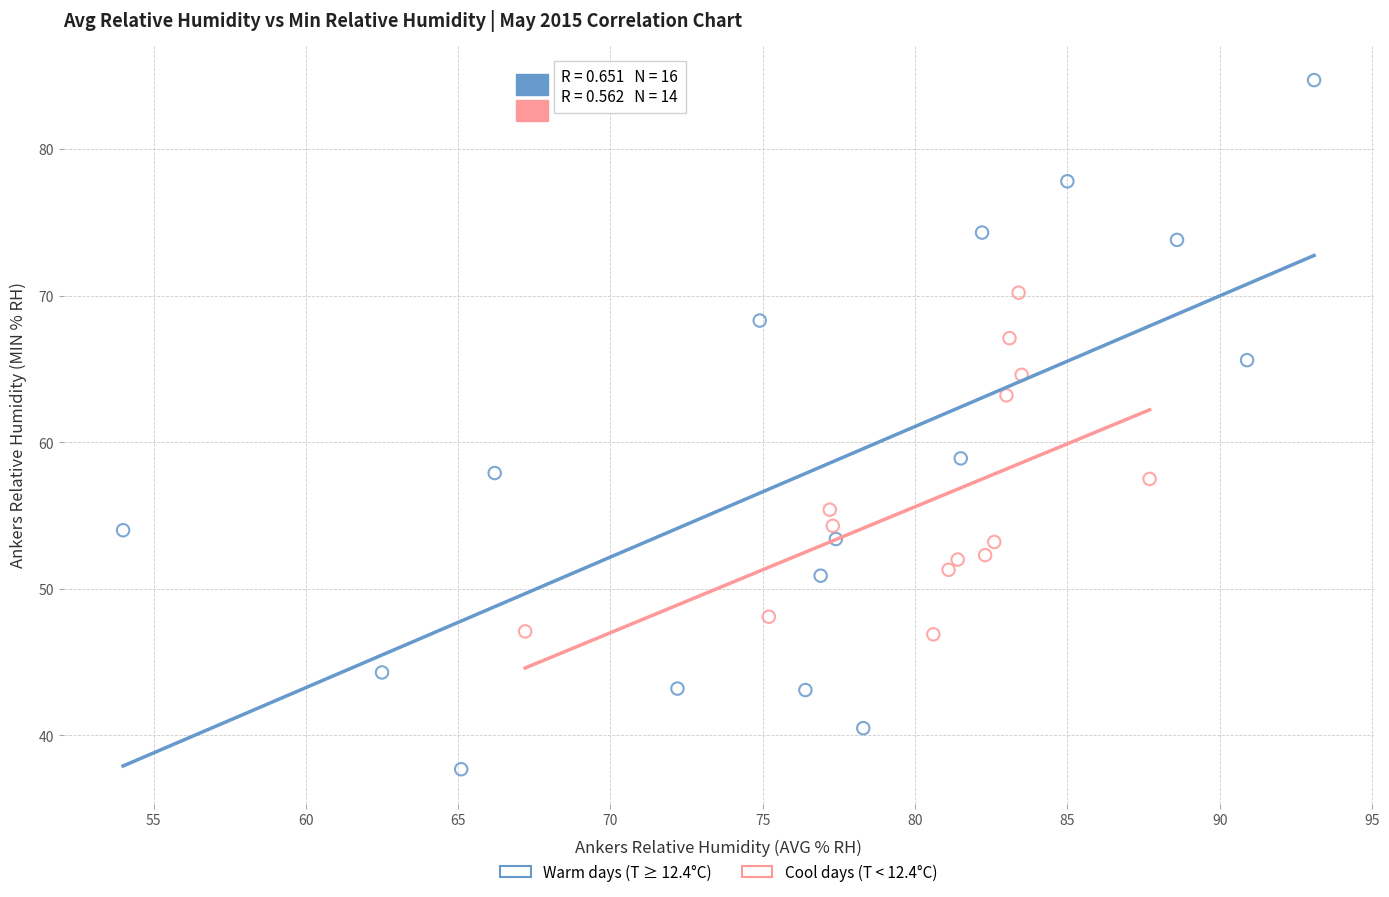

What are all the series names shown in the legend?

Warm days (T ≥ 12.4°C), Cool days (T < 12.4°C)